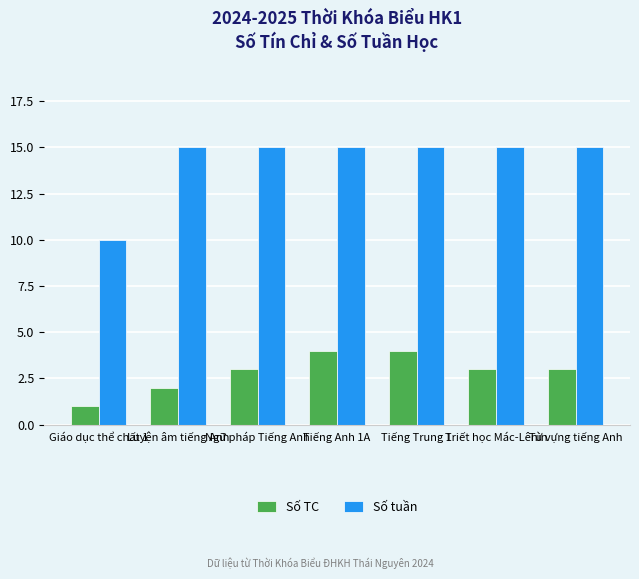

The value of Số TC at Tiếng Trung 1 is 6. True or false?

False